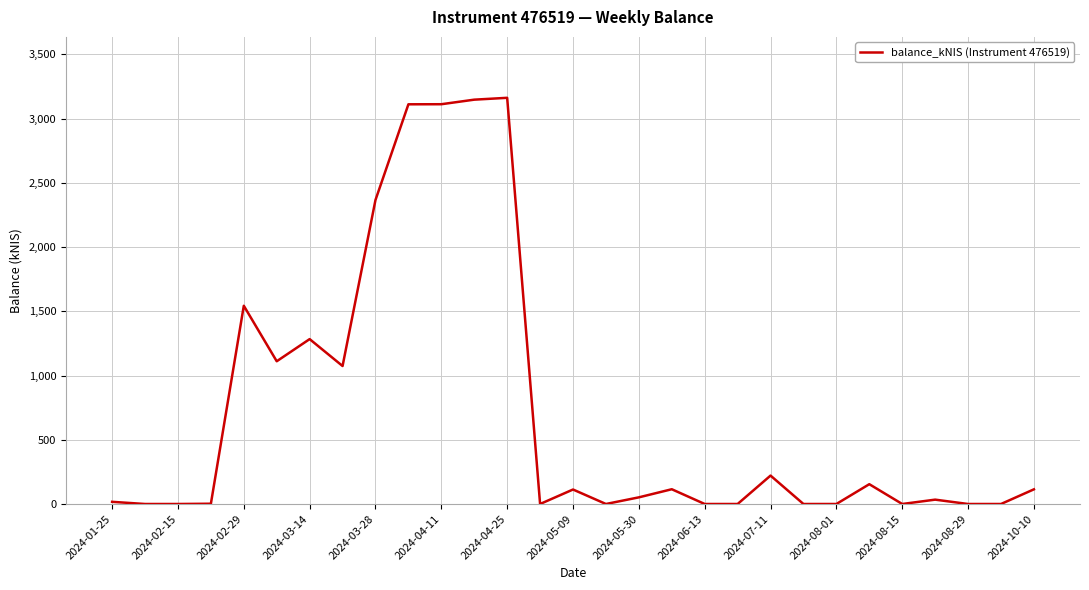

What is the maximum value shown in the chart?

3162.1